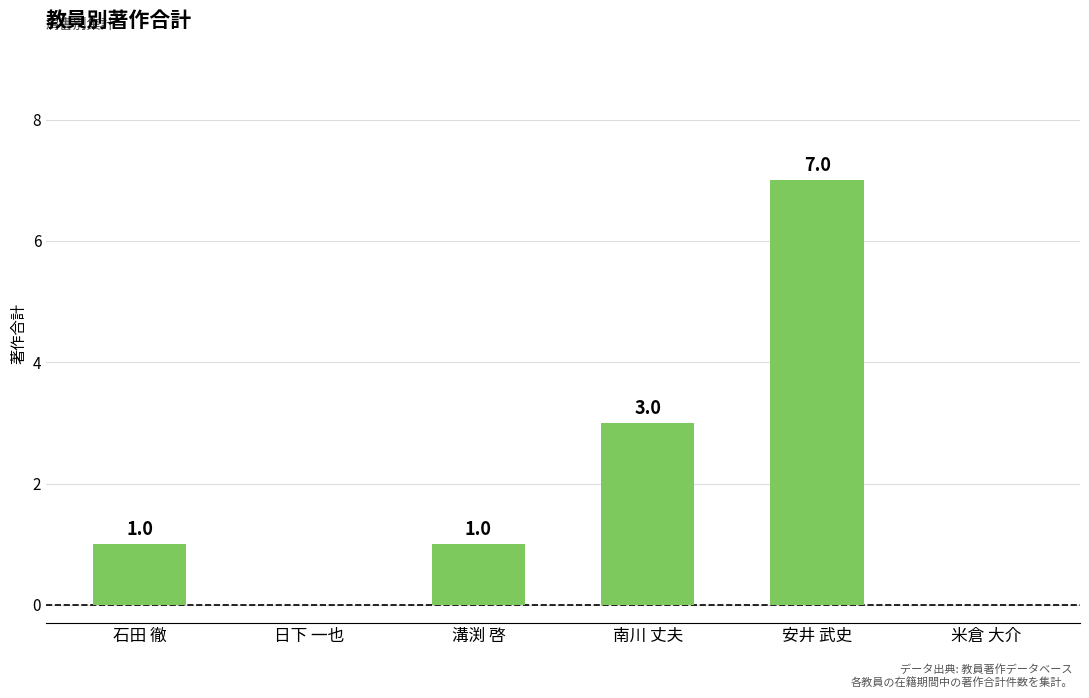

What is the difference between the values at 石田 徹 and 米倉 大介?

1